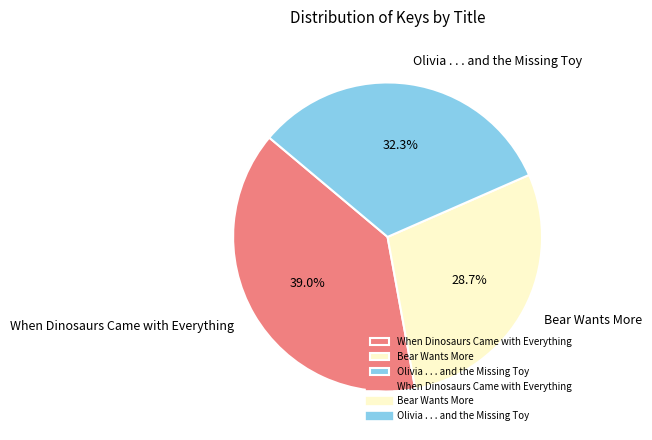

What percentage is the When Dinosaurs Came with Everything slice, to the nearest percent?

39%